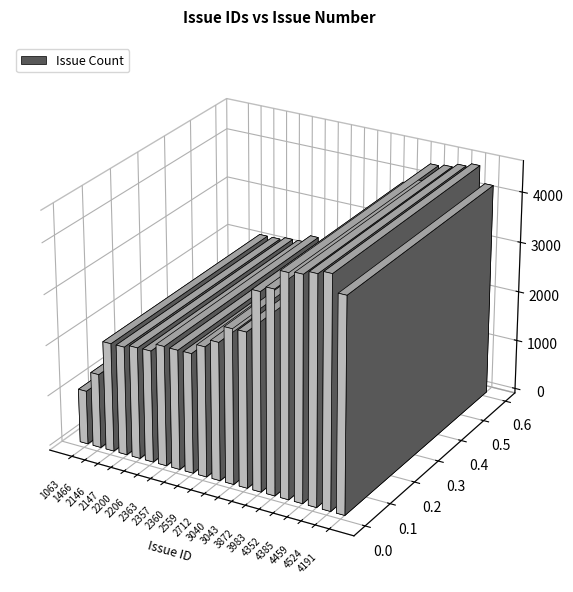

Reading left to right, what are all the values shown in this chart?

1063	1466	2146	2147	2200	2206	2363	2357	2360	2559	2712	3040	3043	3872	3983	4352	4385	4459	4524	4191